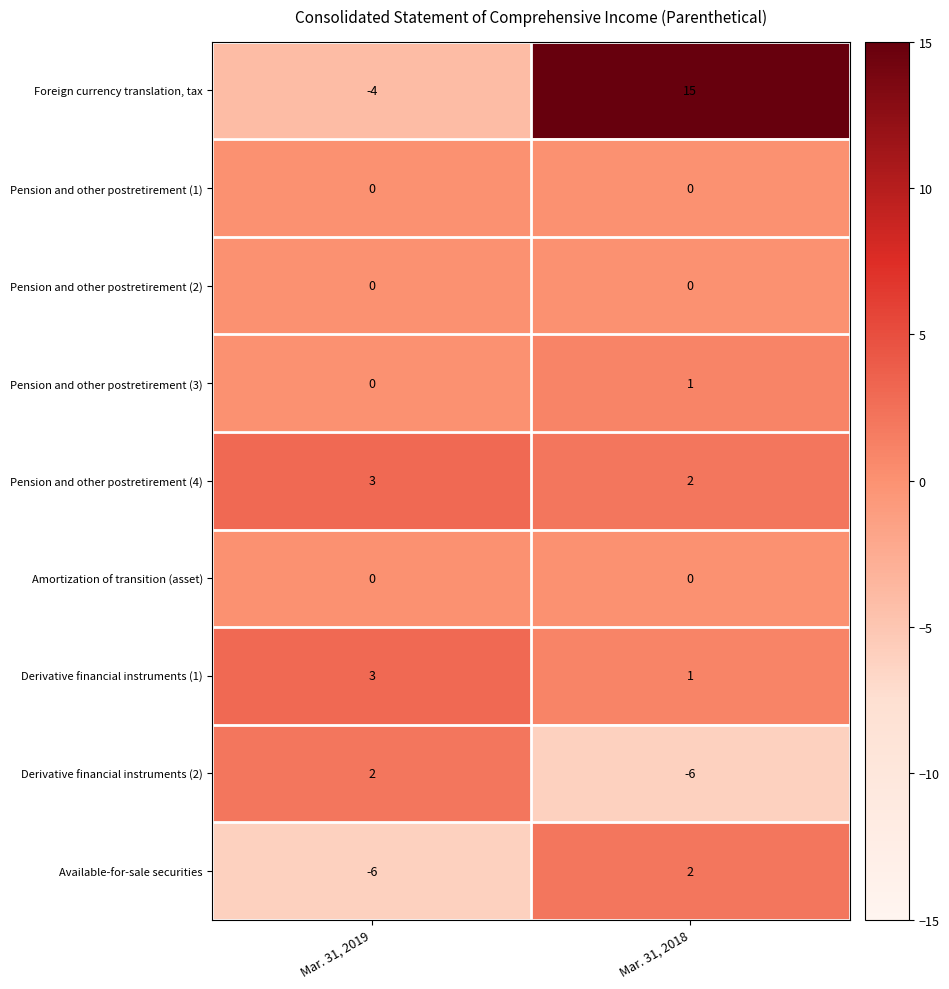

What is the maximum value for Foreign currency translation, tax?

15